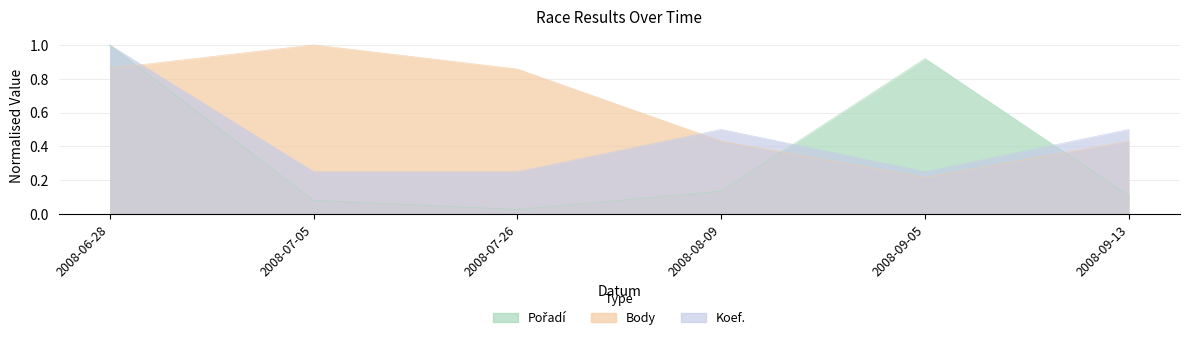

The value of Body at 2008-09-05 is 0.0. True or false?

False